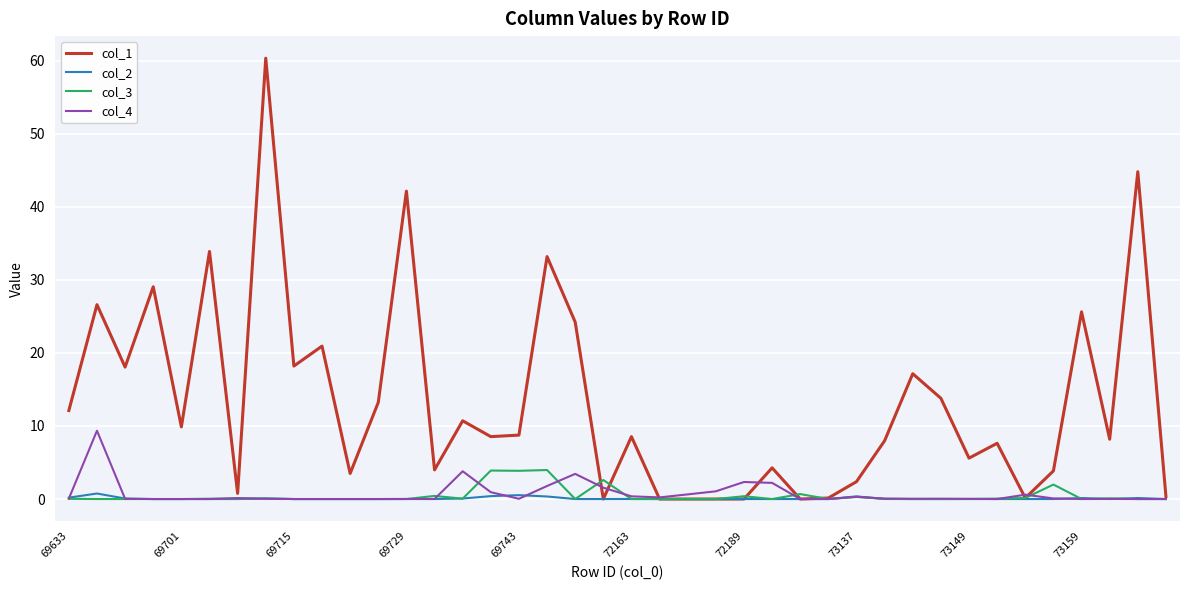

Which series has the largest total across all categories?

col_1